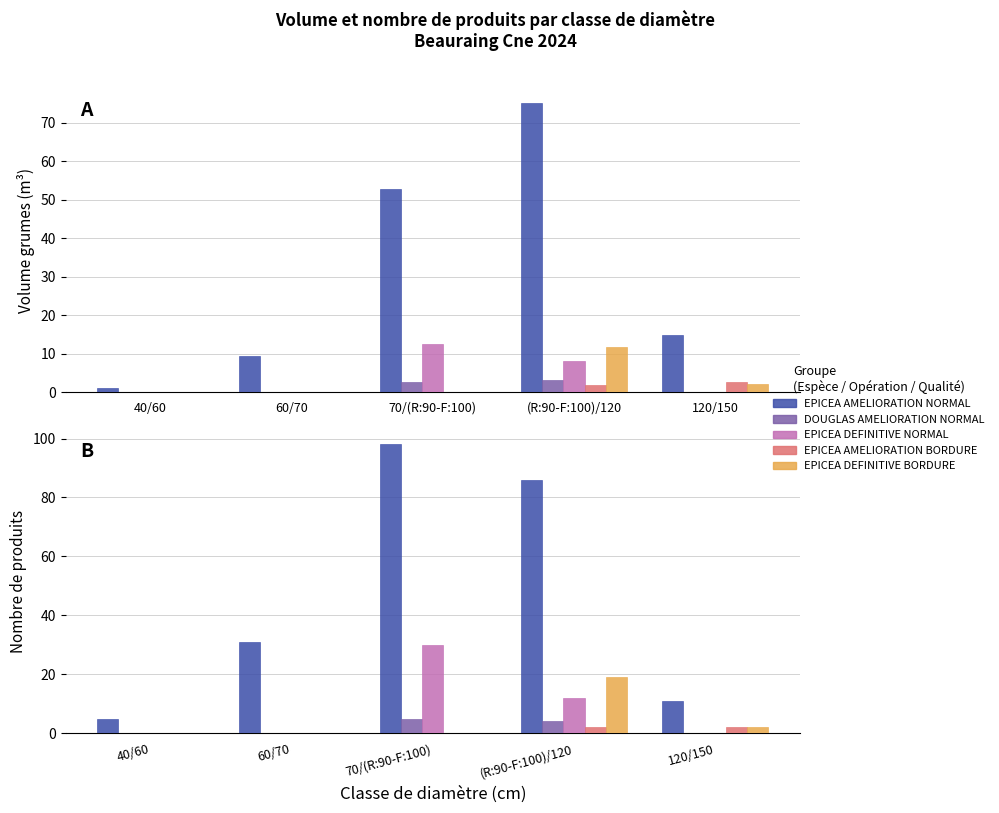

At which category does the chart reach its peak across all series?

70/(R:90-F:100)